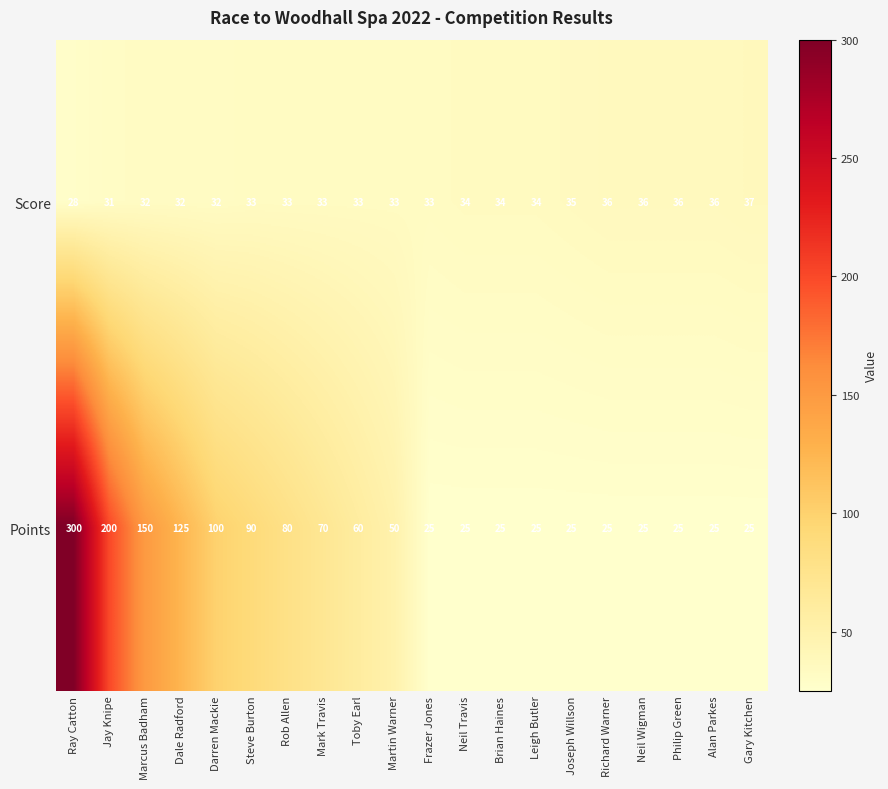

At which category is the sum across all series the highest?

Ray Catton